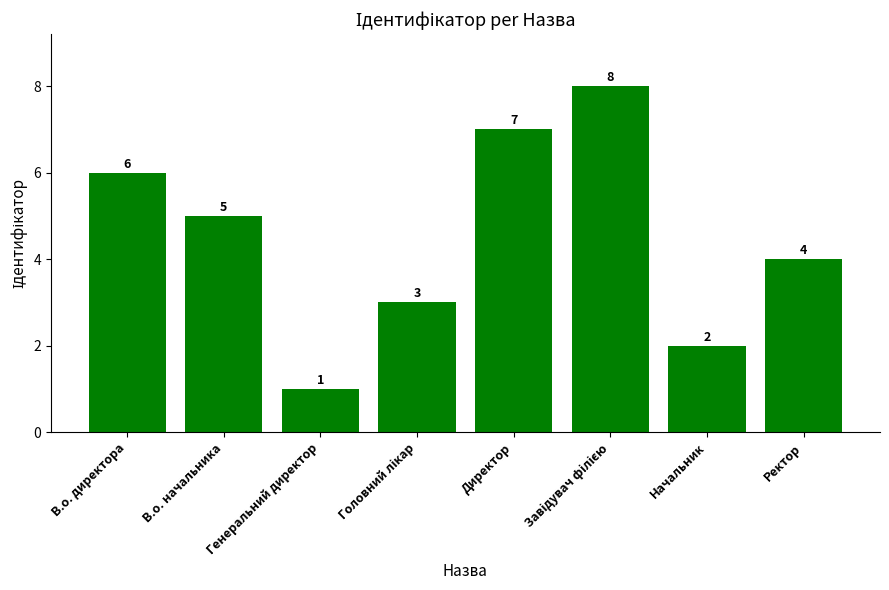

At which category does the chart reach its minimum across all series?

Генеральний директор